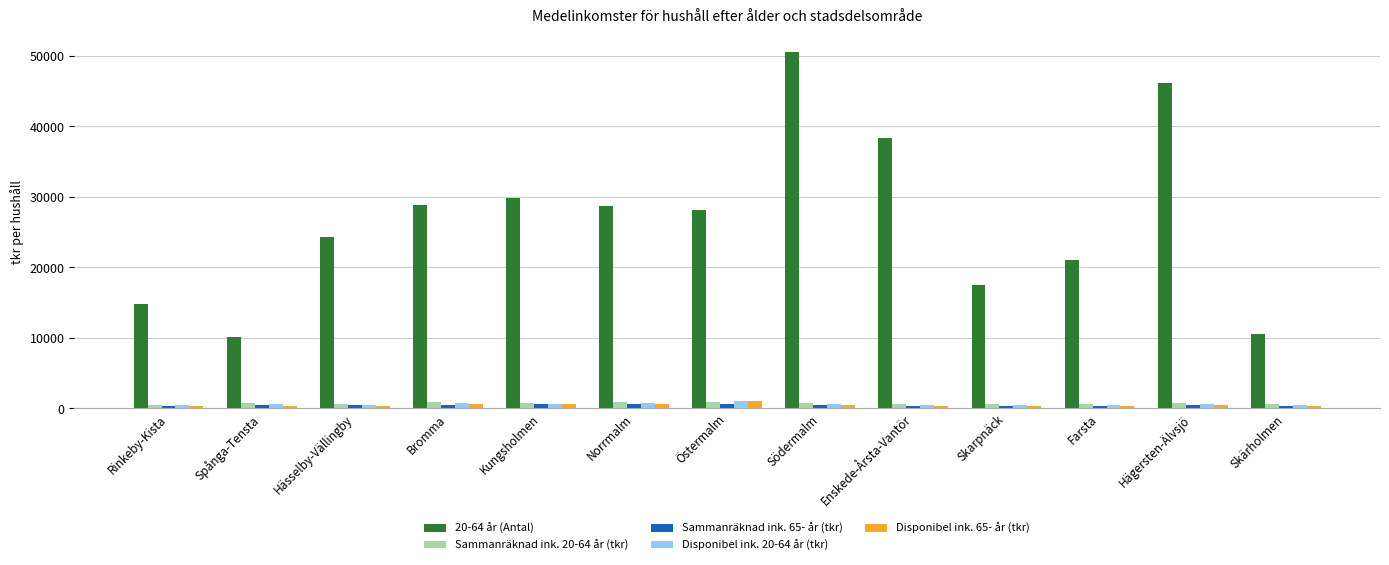

Which series has the largest range (max minus min)?

20-64 år (Antal)